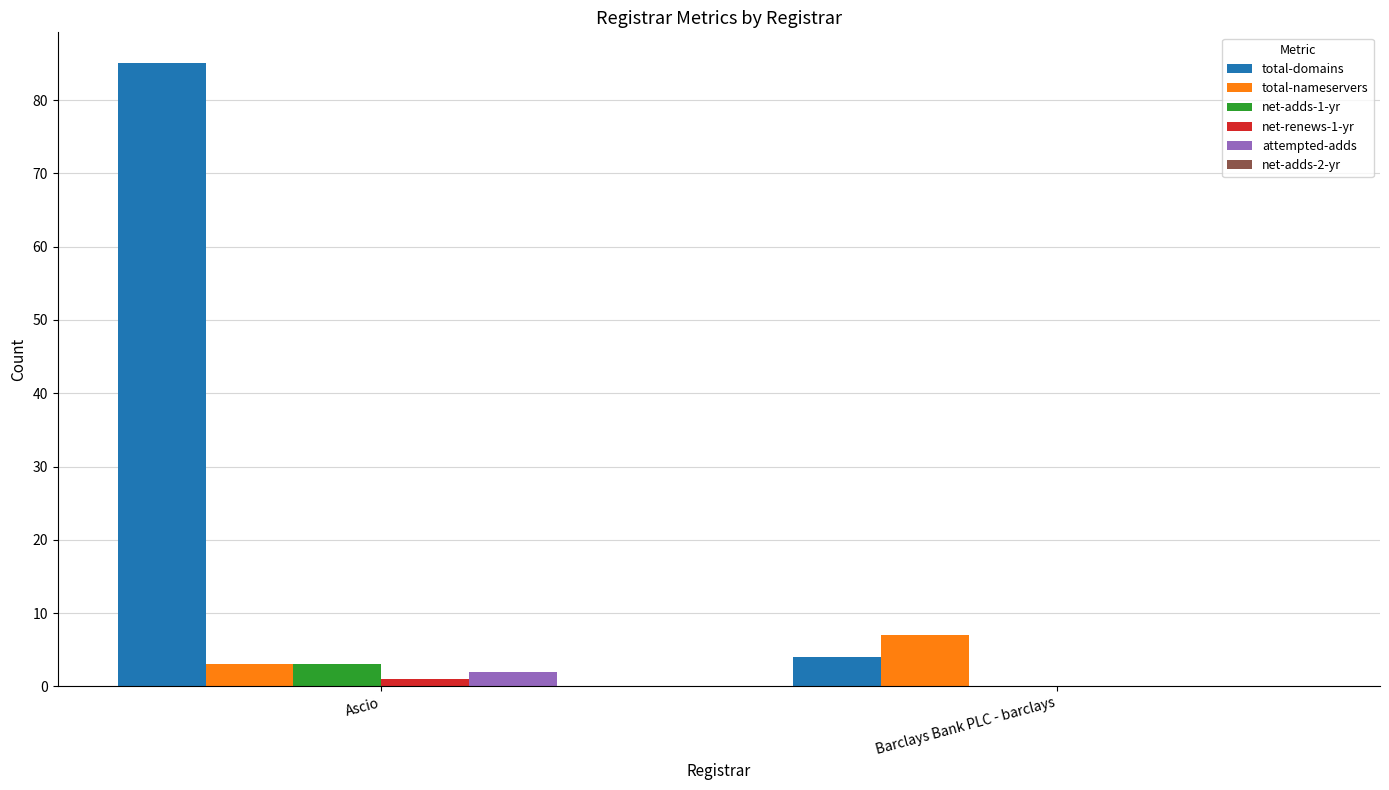

What is the total value across all series at Ascio?

94